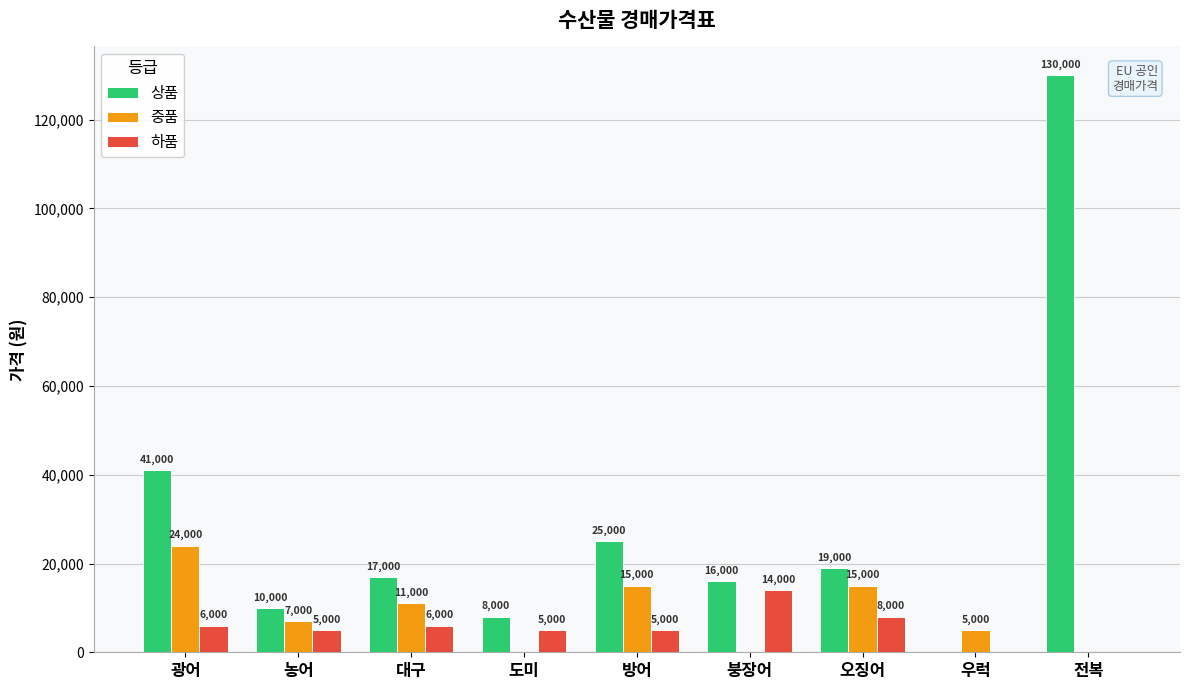

At which category does the chart reach its peak across all series?

전복